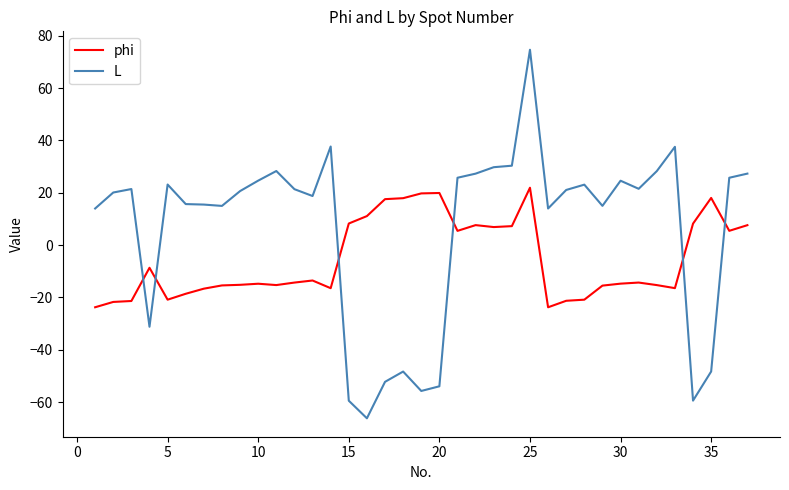

Which series has the widest spread of values?

L